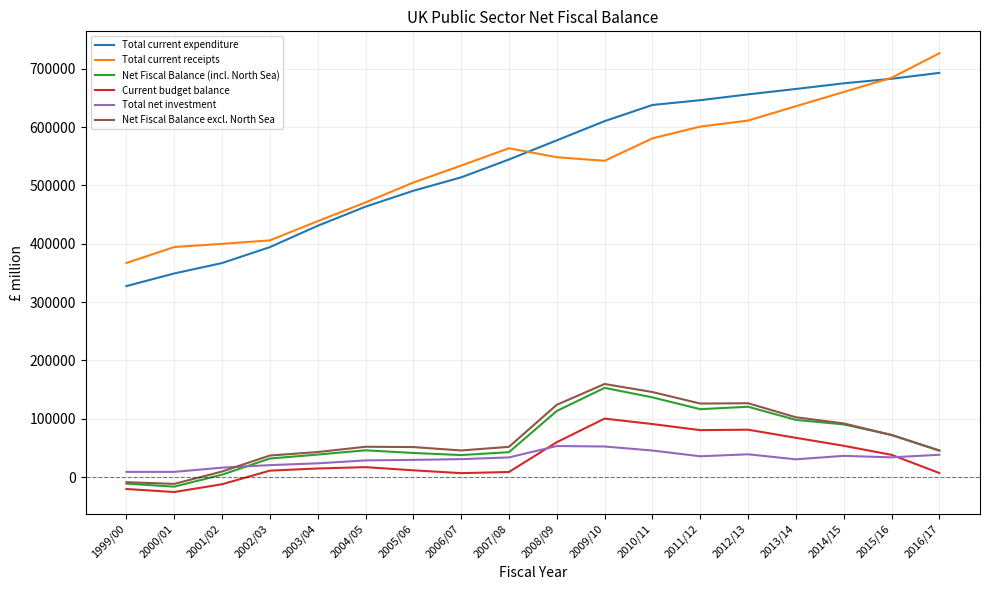

Between 2005/06 and 2011/12, which series saw the biggest shift?

Total current expenditure